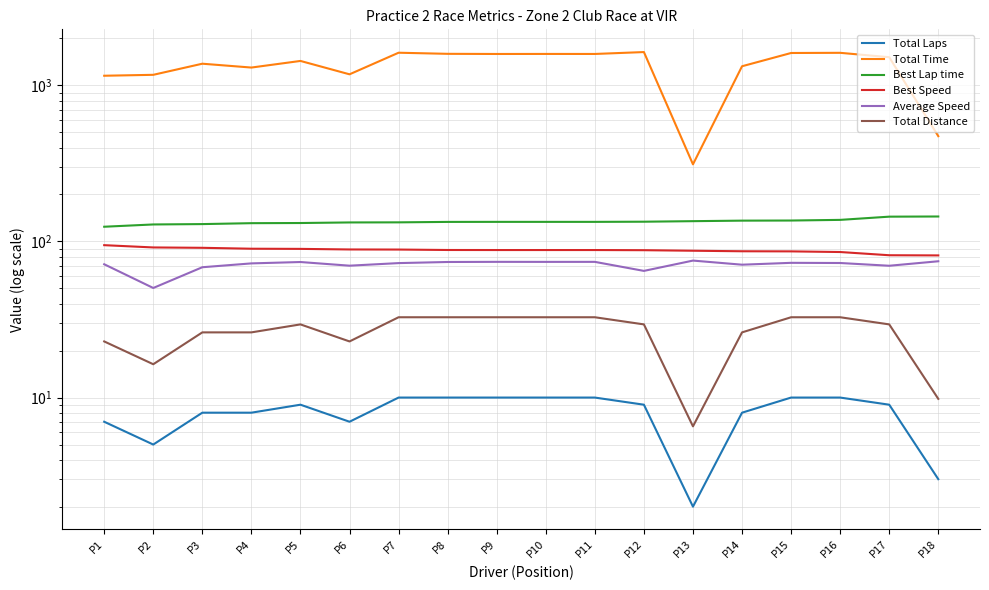

List the labels in order of Total Time value, smallest first.

P13, P18, P1, P2, P6, P4, P14, P3, P5, P17, P9, P11, P10, P8, P15, P16, P7, P12